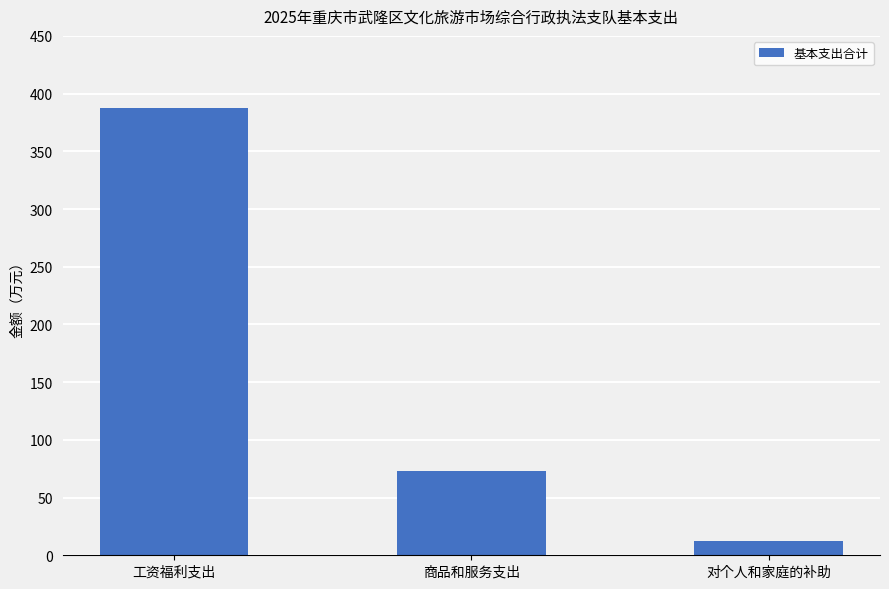

What is the difference between the maximum and minimum values?

375.2